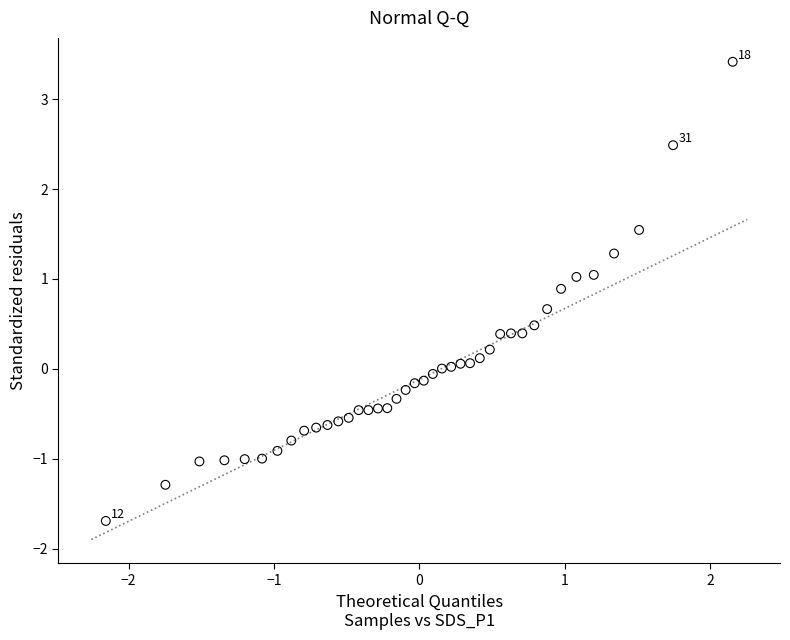

What is the range of Y values (max minus min)?

5.1